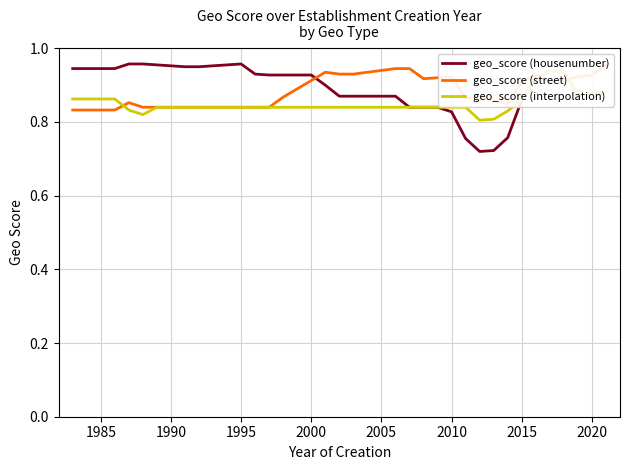

What is the value of the geo_score (interpolation) point at the 25th from the left?

0.8